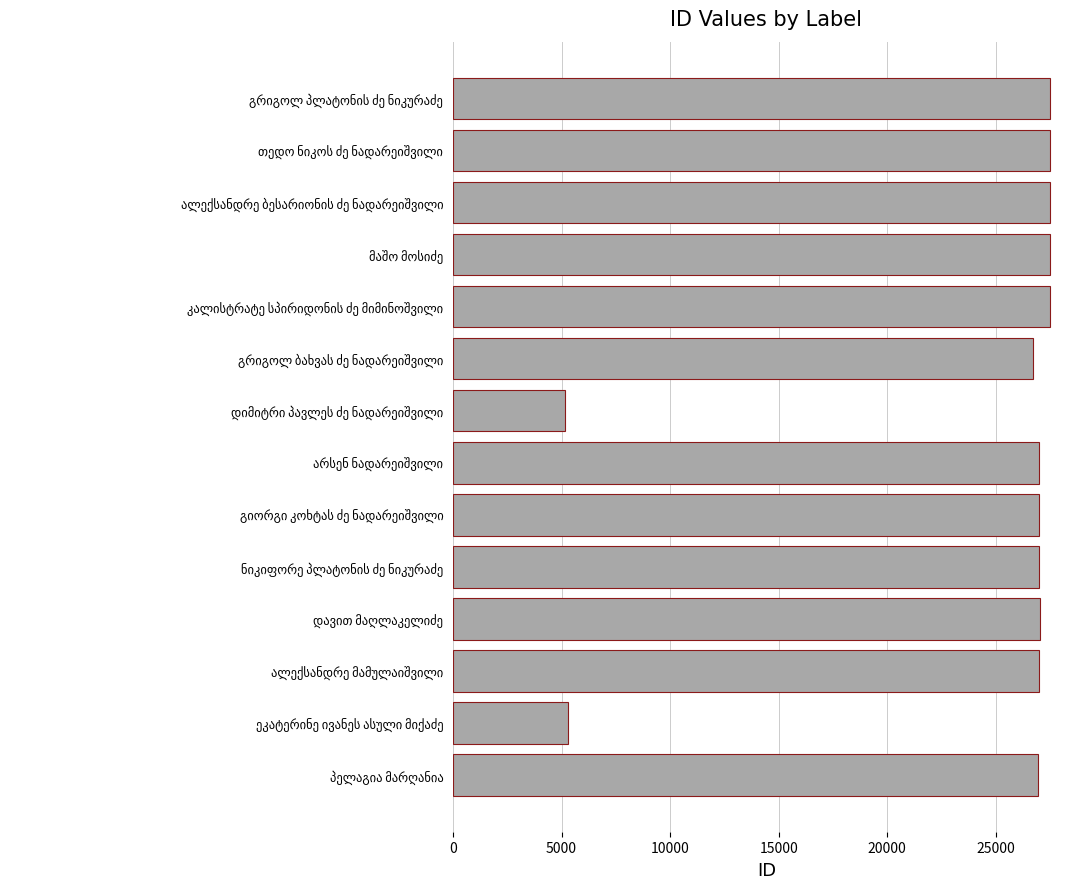

What is the average value?

24039